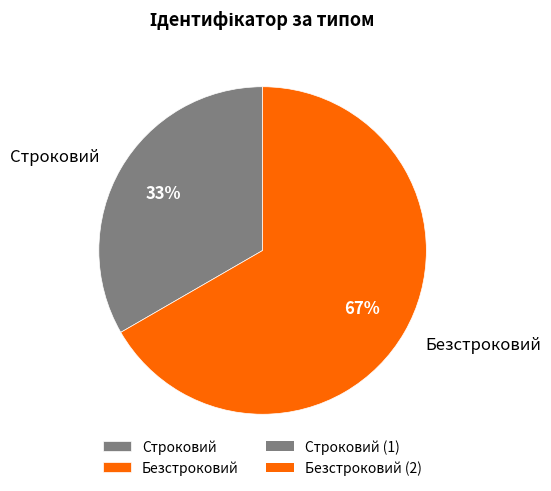

Combined, do Строковий and Безстроковий account for over 50%?

Yes